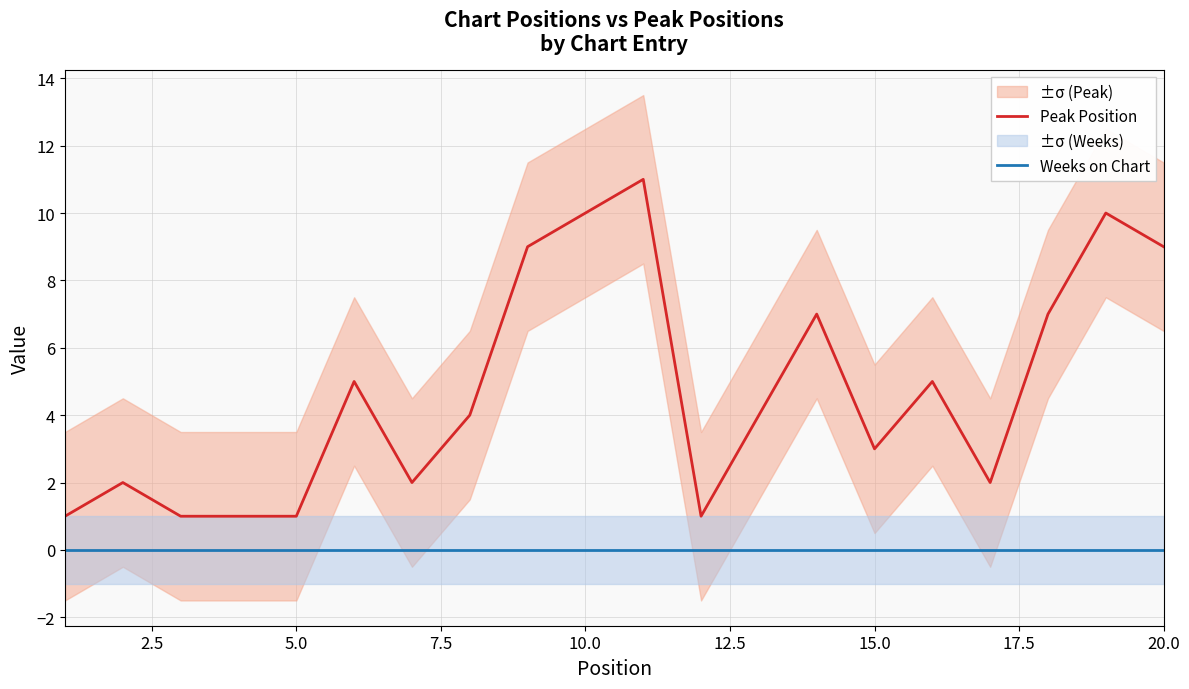

True or false: Peak Position and Weeks on Chart intersect in this chart.

False